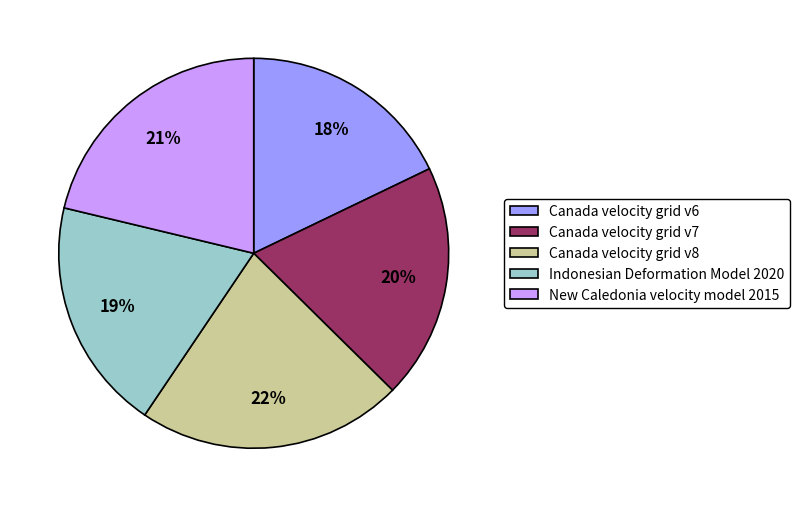

Do Canada velocity grid v7 and Canada velocity grid v8 together represent more than half of the pie?

No